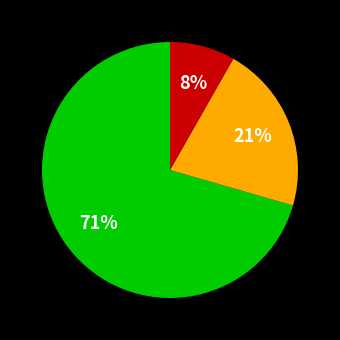

How many segments does this pie chart have?

3